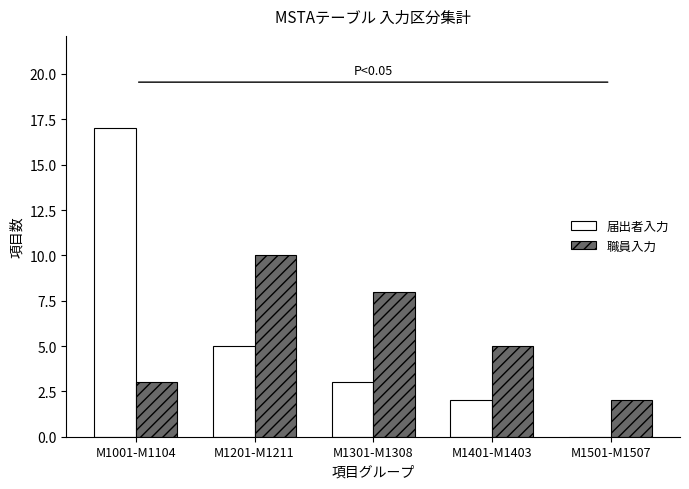

What are all the series names shown in the legend?

届出者入力, 職員入力